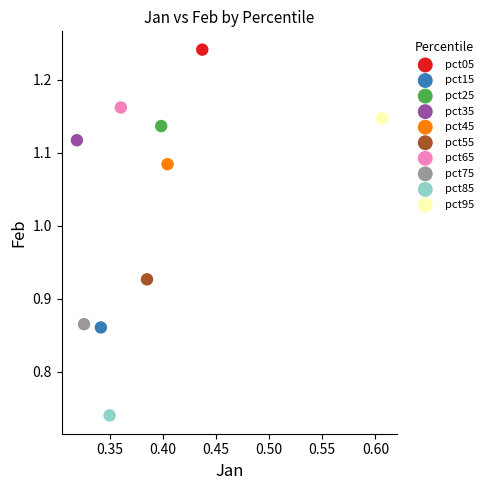

What are all the series names shown in the legend?

pct05, pct15, pct25, pct35, pct45, pct55, pct65, pct75, pct85, pct95